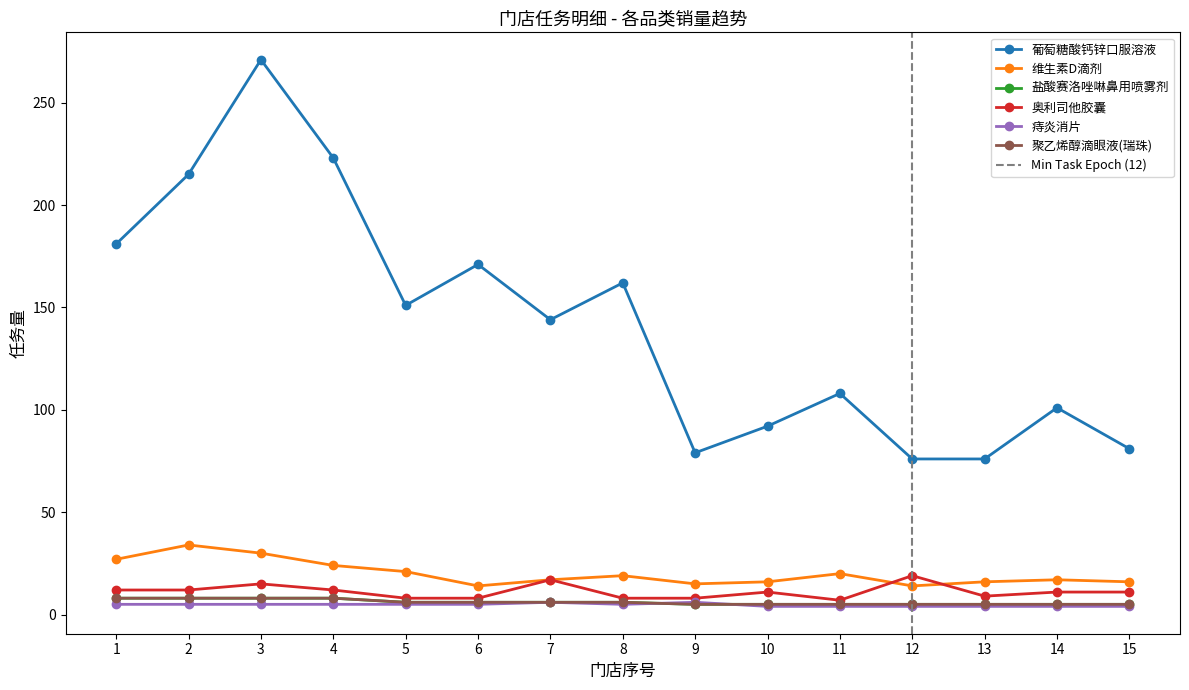

What is the minimum value for 聚乙烯醇滴眼液(瑞珠)?

5